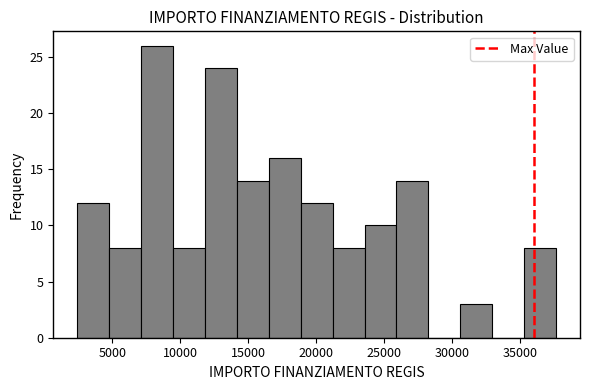

How tall is the bar that spans 19000 to 21000 on the x-axis? Neither the bar edges nor the heights are printed on the chart, so give them approximately, as read against the axes.

12